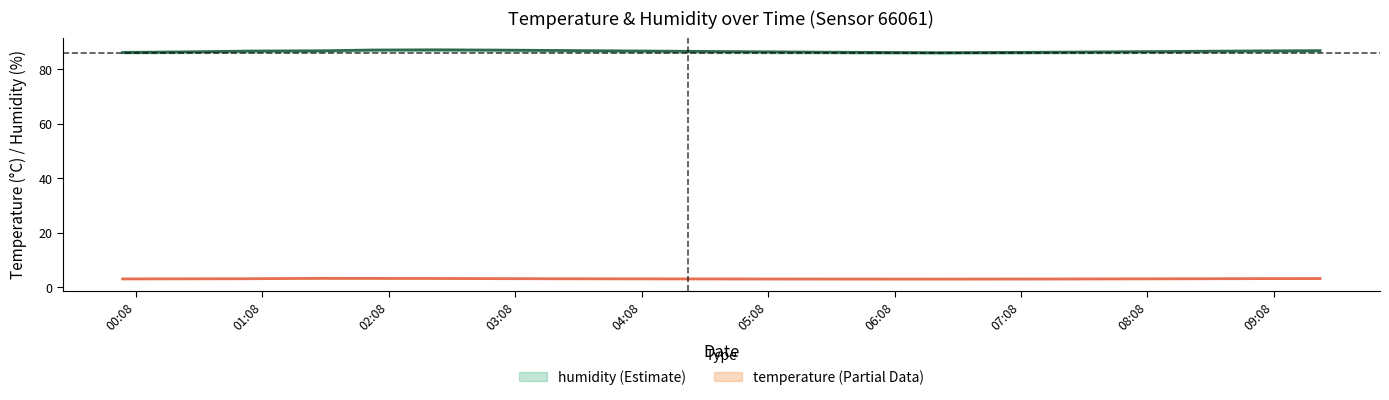

The temperature_lower series shows 3.1 at 03:00. True or false?

True